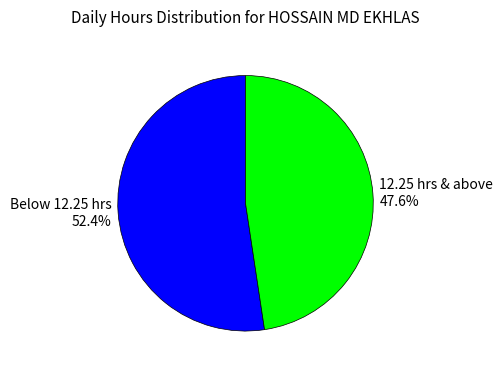

Which category accounts for the majority?

Below 12.25 hrs